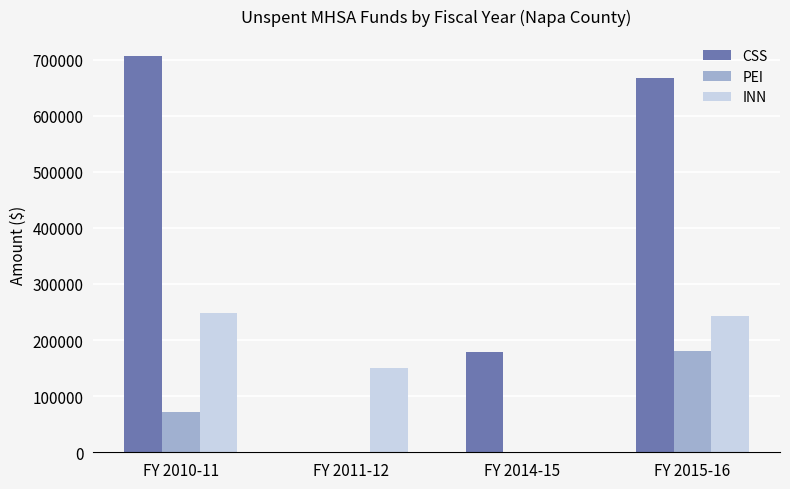

Which series has the largest range (max minus min)?

CSS